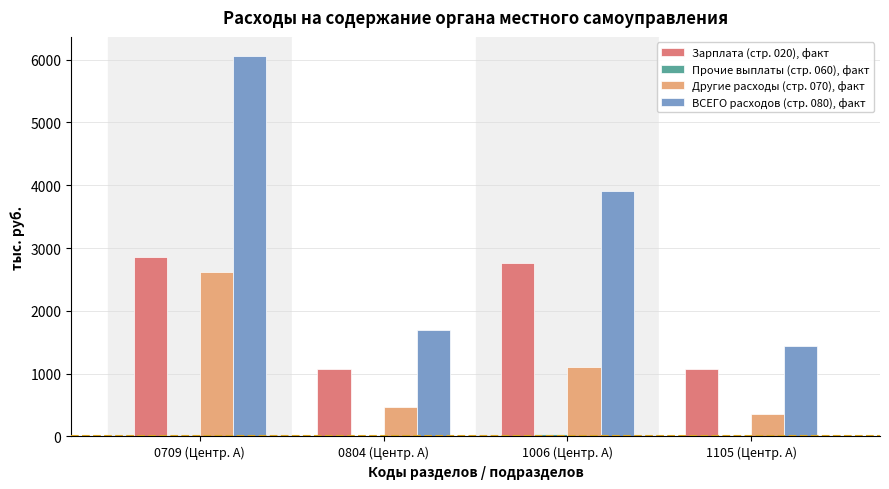

Are the bars horizontal?

No